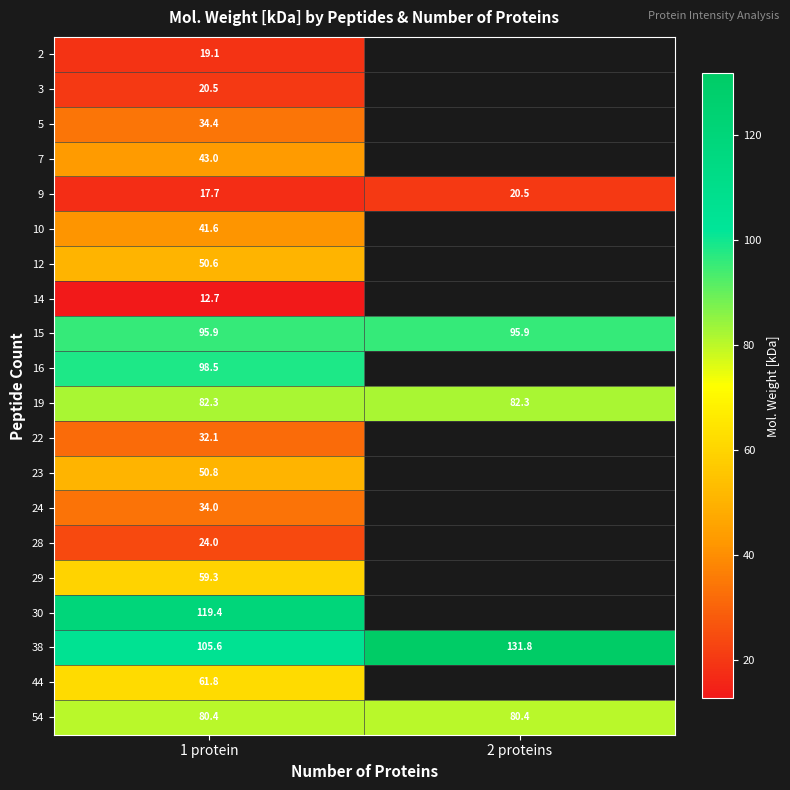

Is the value of 7 at 1 protein greater than the value of 30 at 1 protein?

No